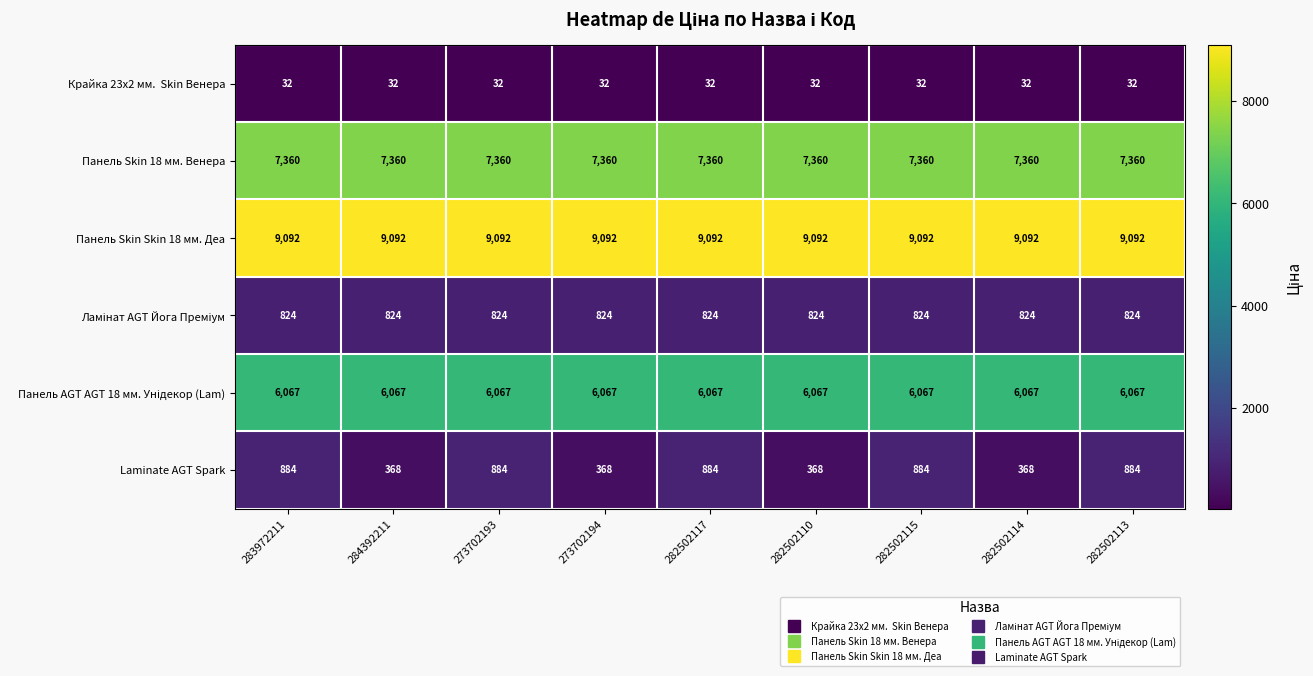

Which series has the largest range (max minus min)?

Laminate AGT Spark